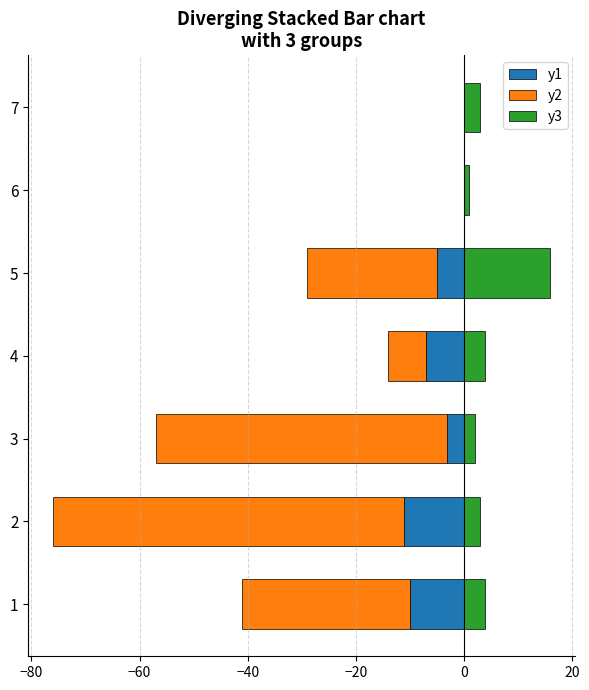

Which series has the largest range (max minus min)?

y2